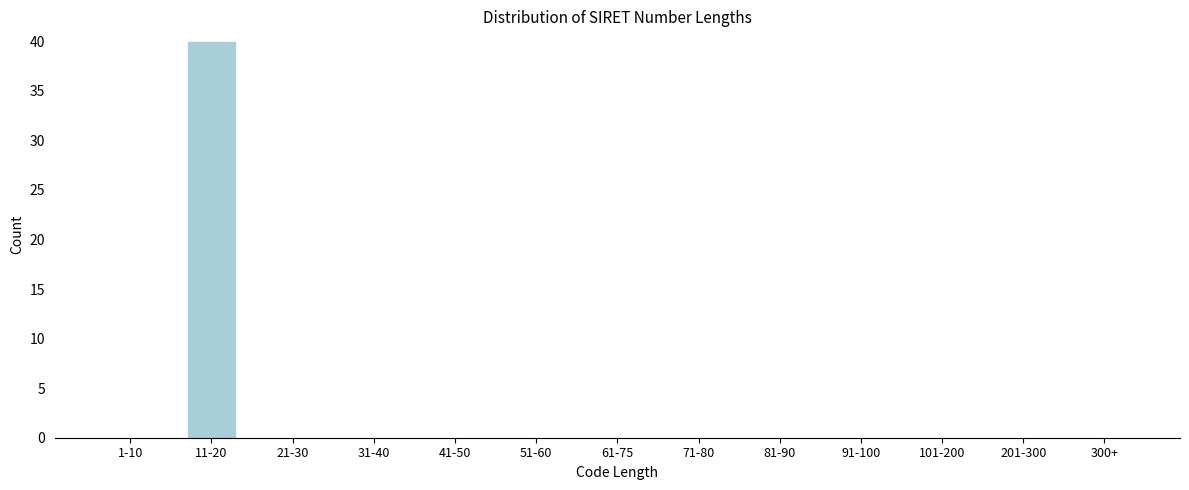

Reading left to right, extract all data points from this chart.

1-10=0	11-20=40	21-30=0	31-40=0	41-50=0	51-60=0	61-75=0	71-80=0	81-90=0	91-100=0	101-200=0	201-300=0	300+=0